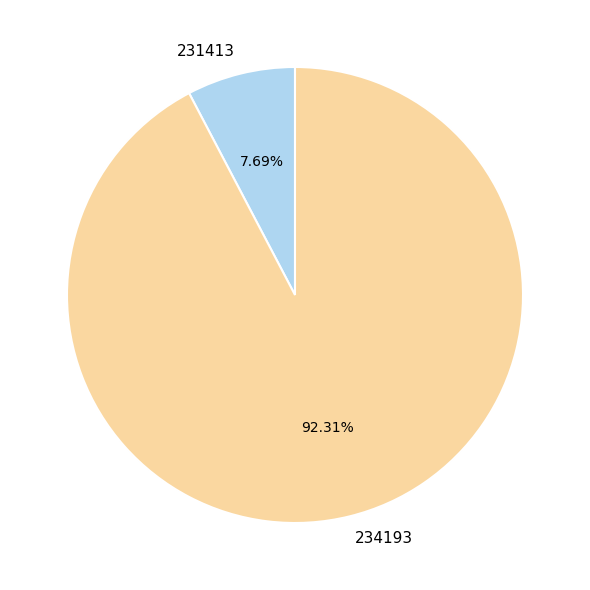

Rank the categories by value from highest to lowest.

234193, 231413